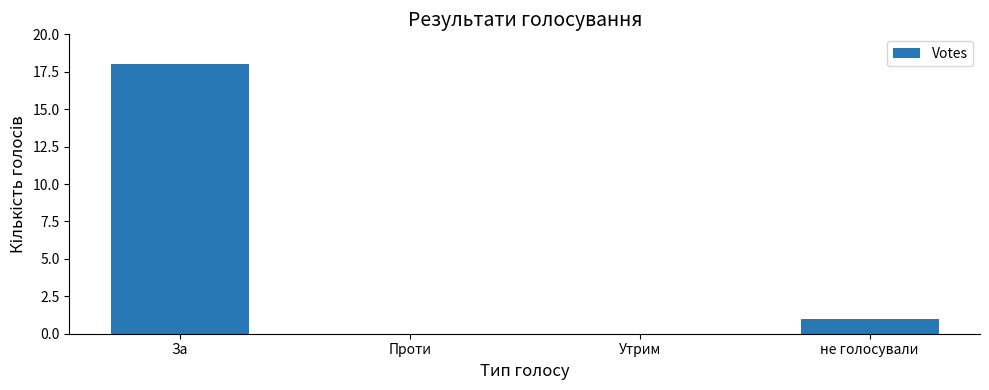

The value at Утрим is -11. True or false?

False